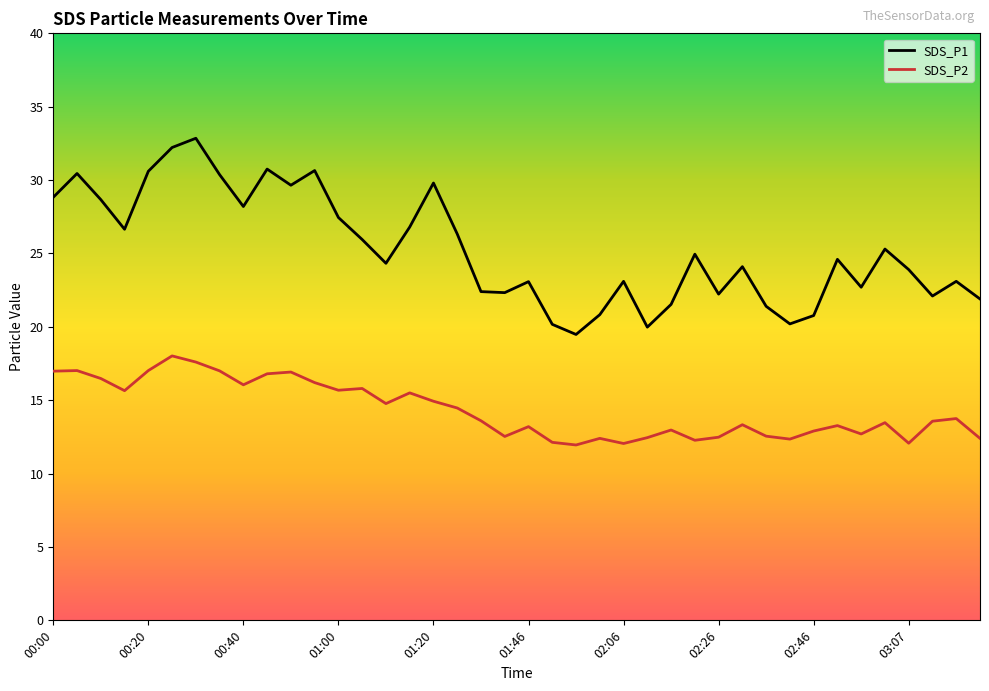

Which series has the widest spread of values?

SDS_P1